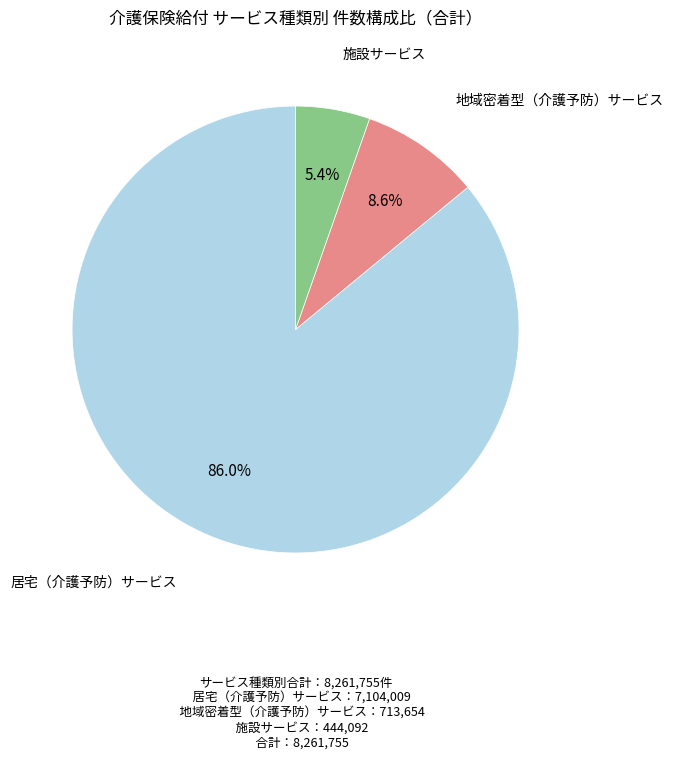

Rank the categories by value from lowest to highest.

施設サービス, 地域密着型（介護予防）サービス, 居宅（介護予防）サービス